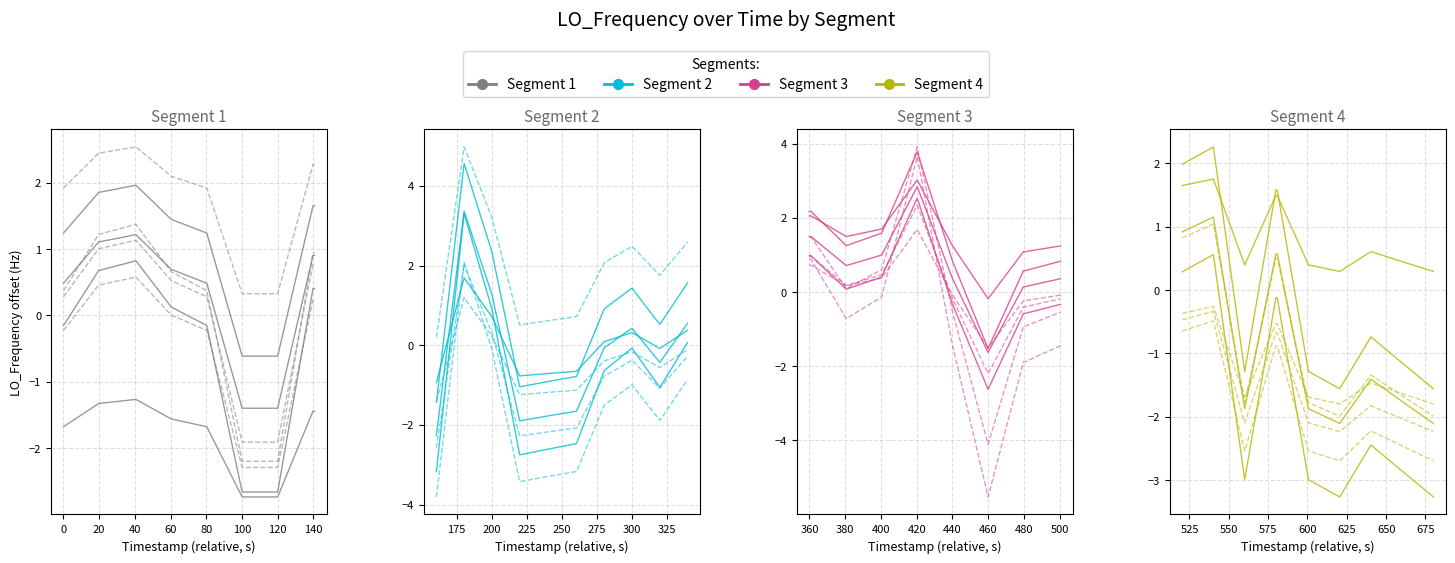

Rank the series at 140 from highest to lowest value.

Segment 1, Segment 3, Segment 2, Segment 4